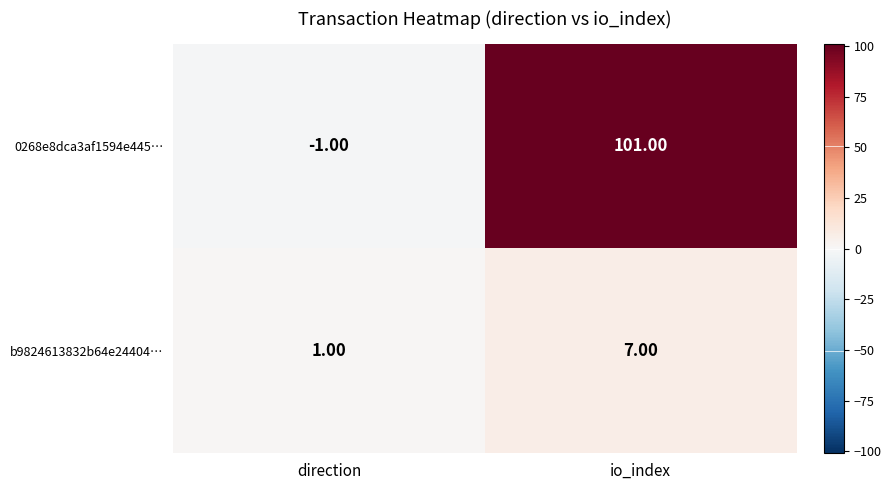

At which label does b9824613832b64e24404… reach its minimum?

direction